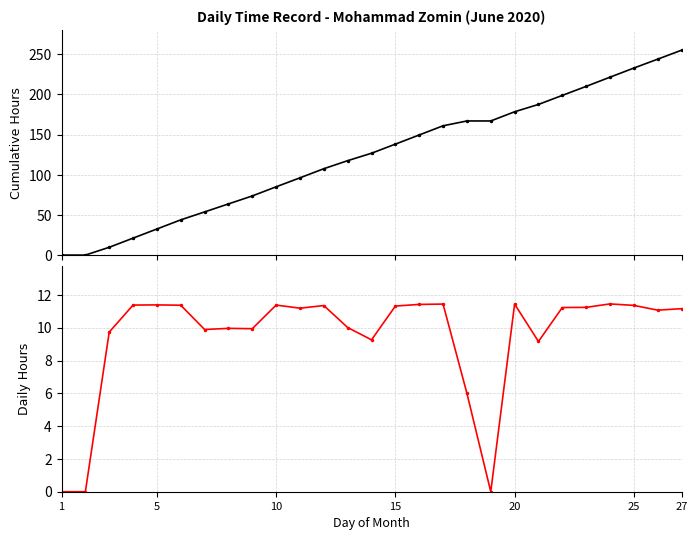

Does the chart have visible grid lines?

Yes